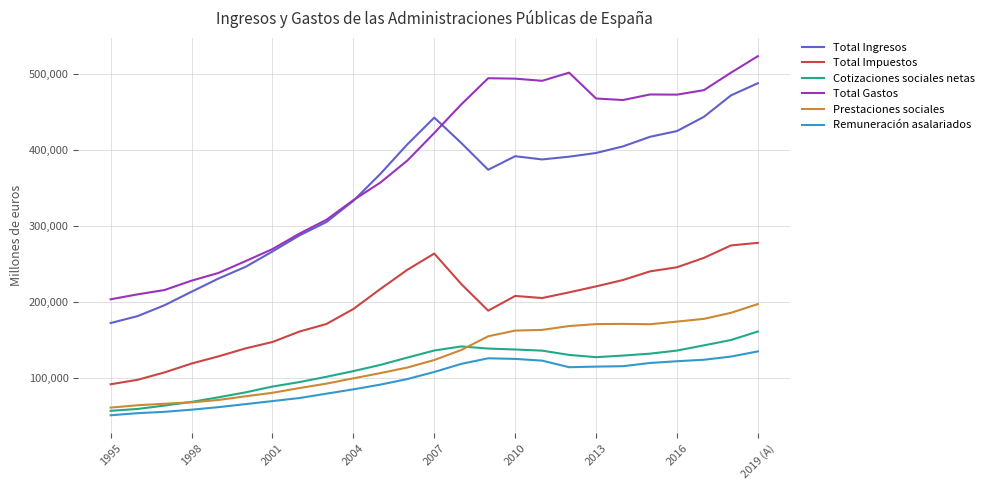

Which series has the largest total across all categories?

Total Gastos